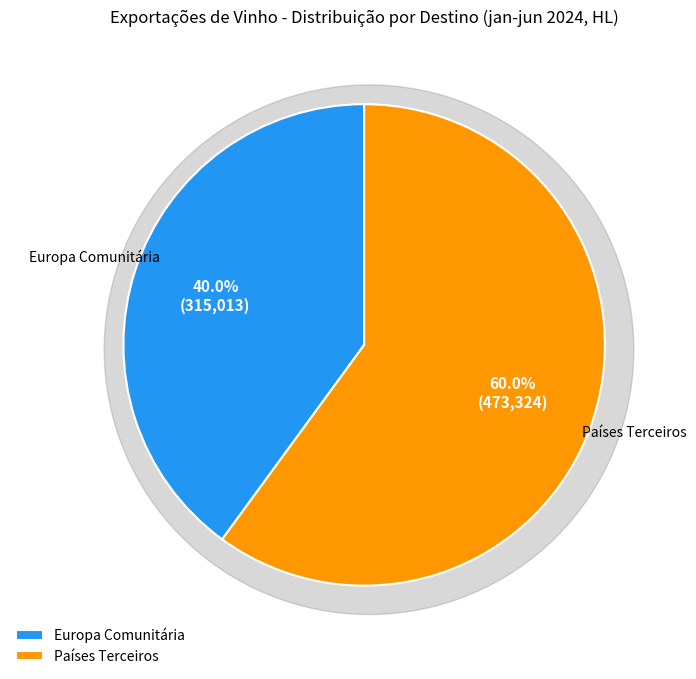

To the nearest percent, what portion does Europa Comunitária represent?

40%